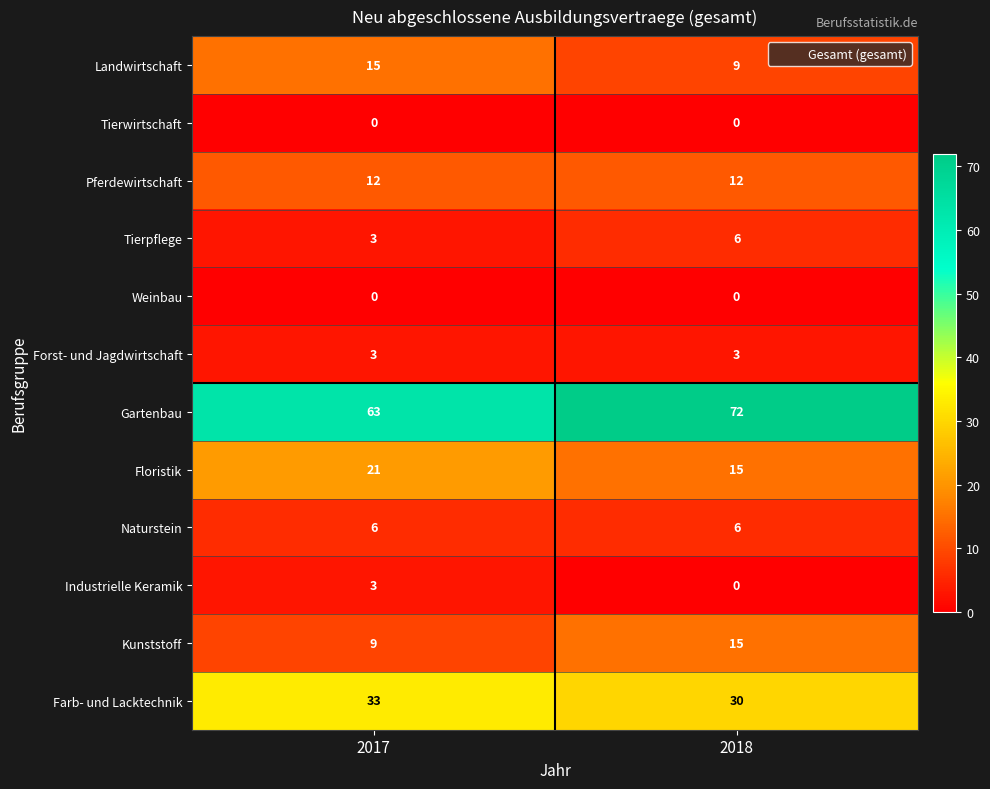

What is the difference between the Farb- und Lacktechnik values at 2017 and 2018?

3